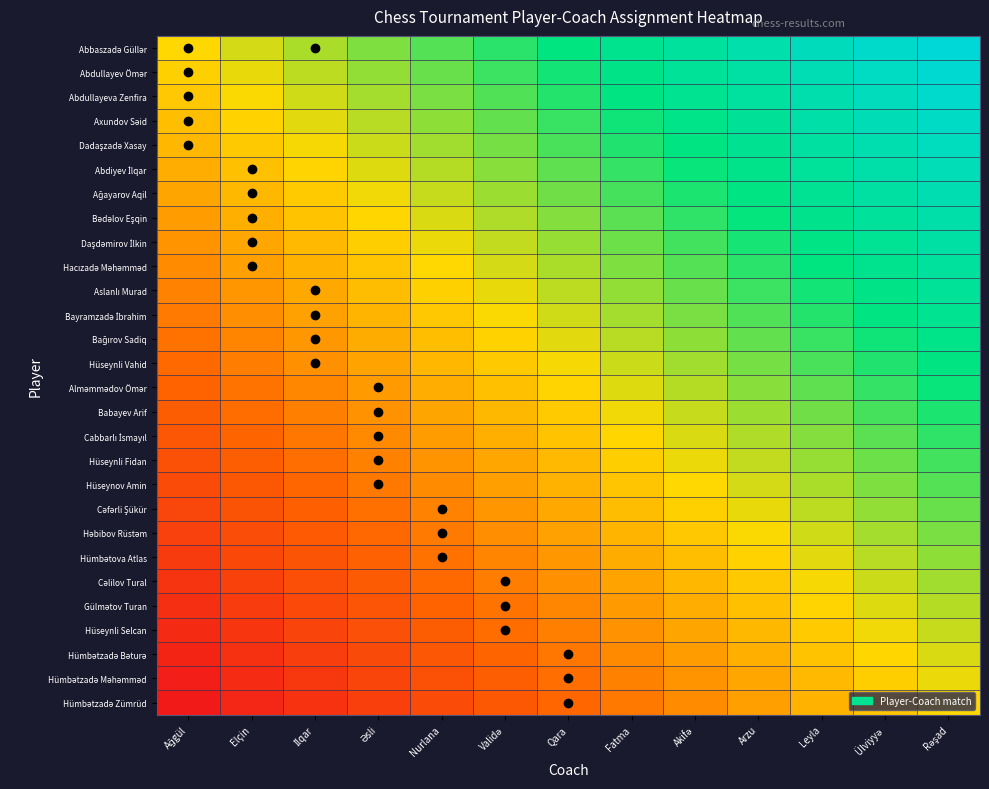

What is the greatest value displayed?

1.0